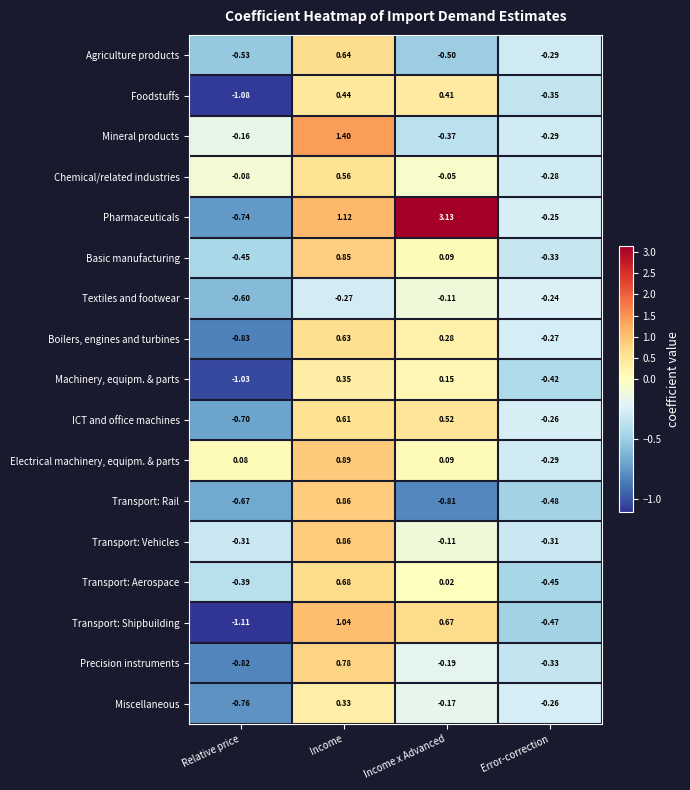

Where is Pharmaceuticals nearest to the value 1?

Income